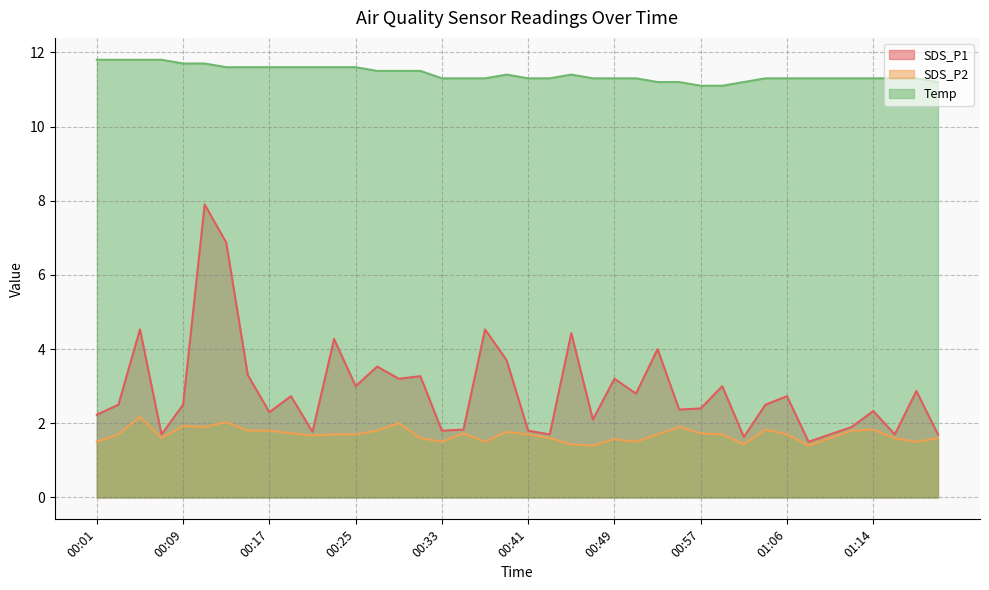

Rank the series by their maximum value, from lowest to highest.

SDS_P2, SDS_P1, Temp